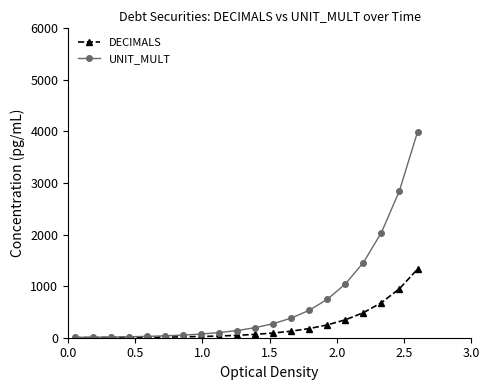

Which series has the largest range (max minus min)?

UNIT_MULT